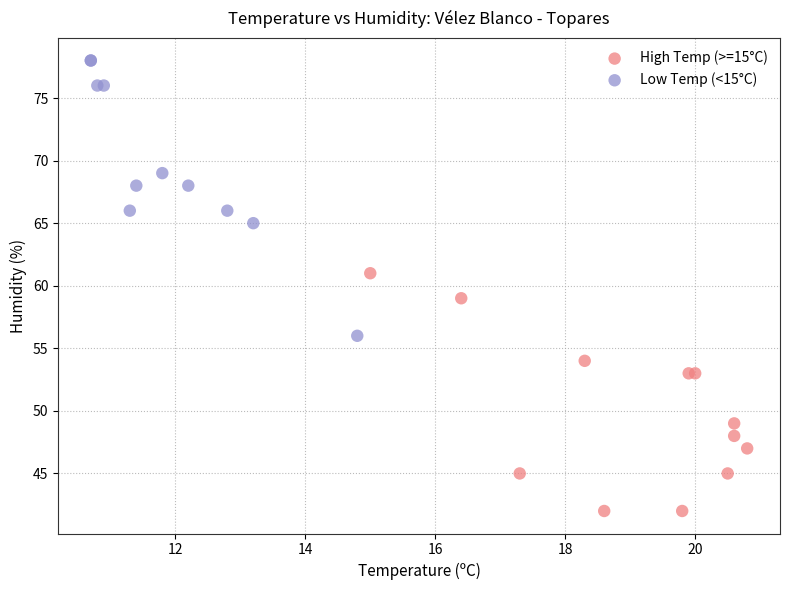

Which series contains the highest Y value?

Low Temp (<15°C)